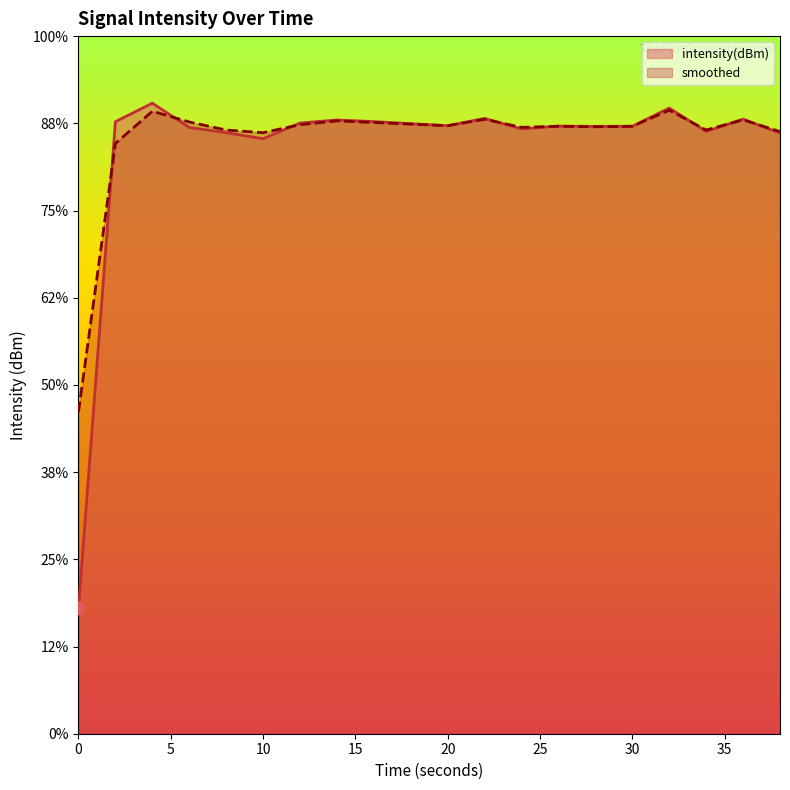

What is the total value across all series at 22?

-250.8